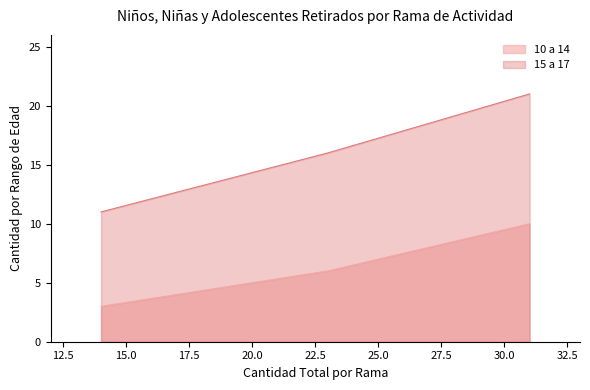

Which series has the largest range (max minus min)?

15 a 17